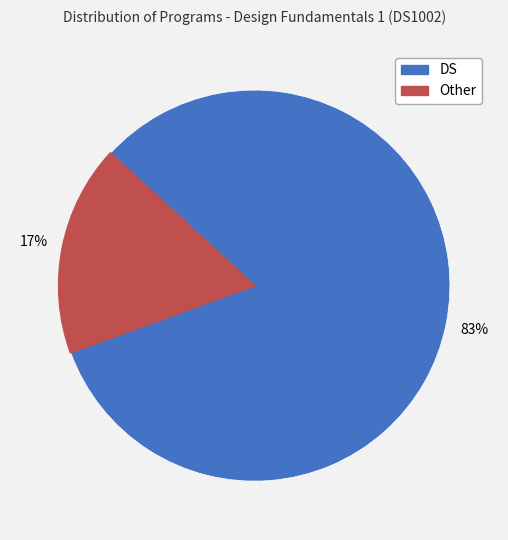

Which has a higher value, DS or Other?

DS